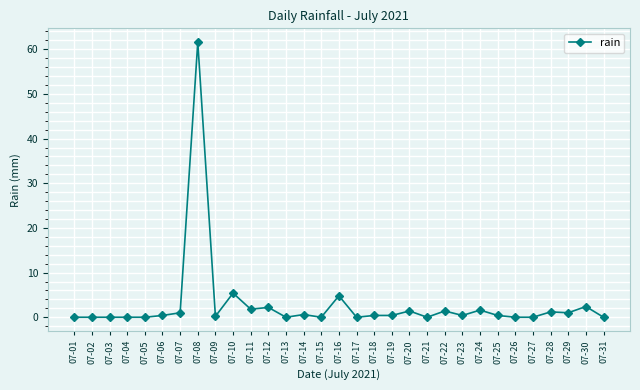

Is this an area chart (filled region under the line)?

No